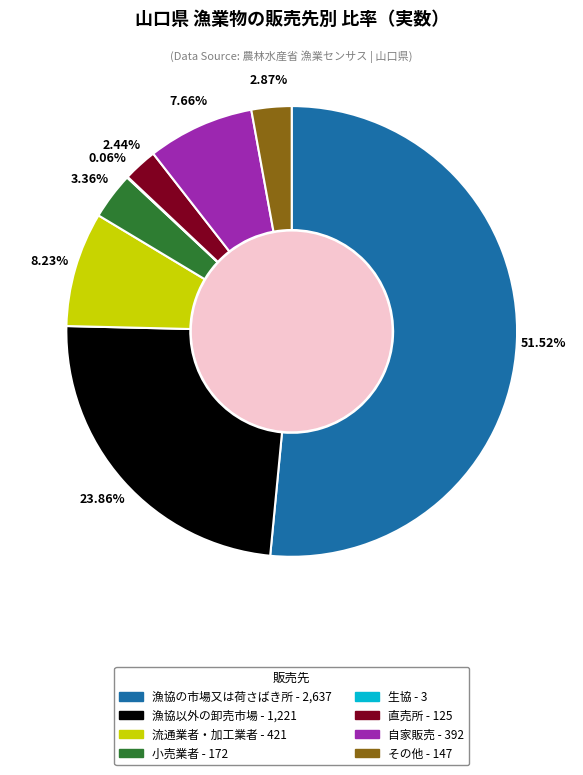

Which has a higher value, 小売業者 or 漁協以外の卸売市場?

漁協以外の卸売市場